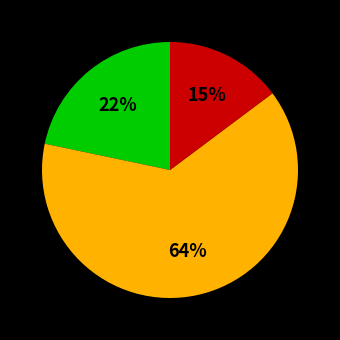

To the nearest percent, what is the average slice percentage?

33%